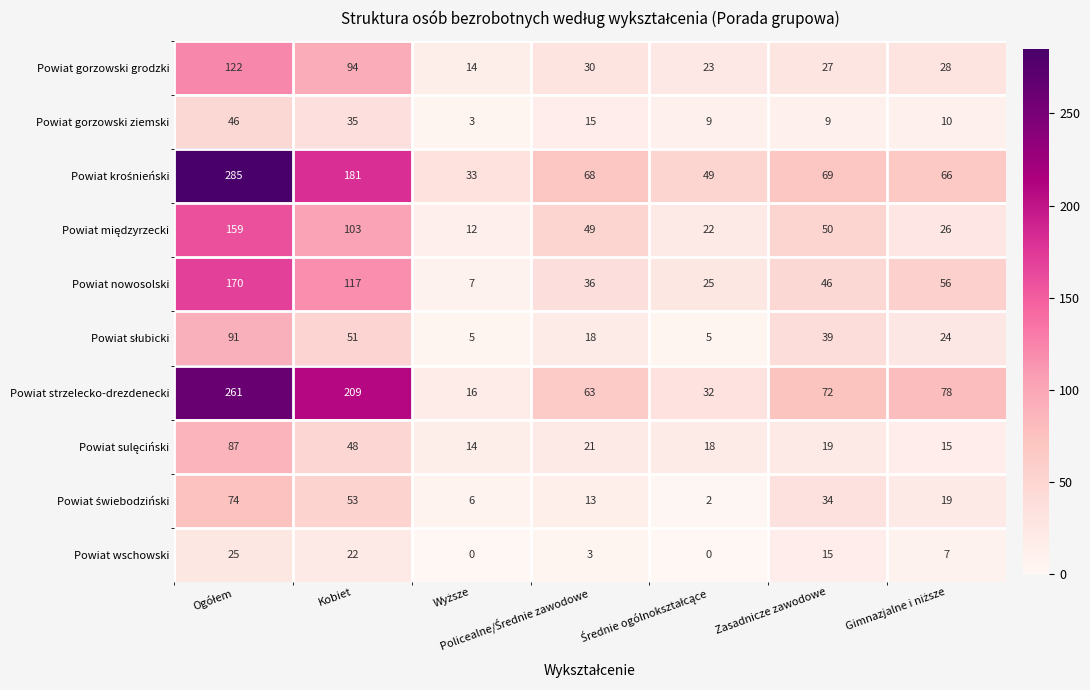

What is the difference between the maximum and minimum values in the Powiat nowosolski series?

163